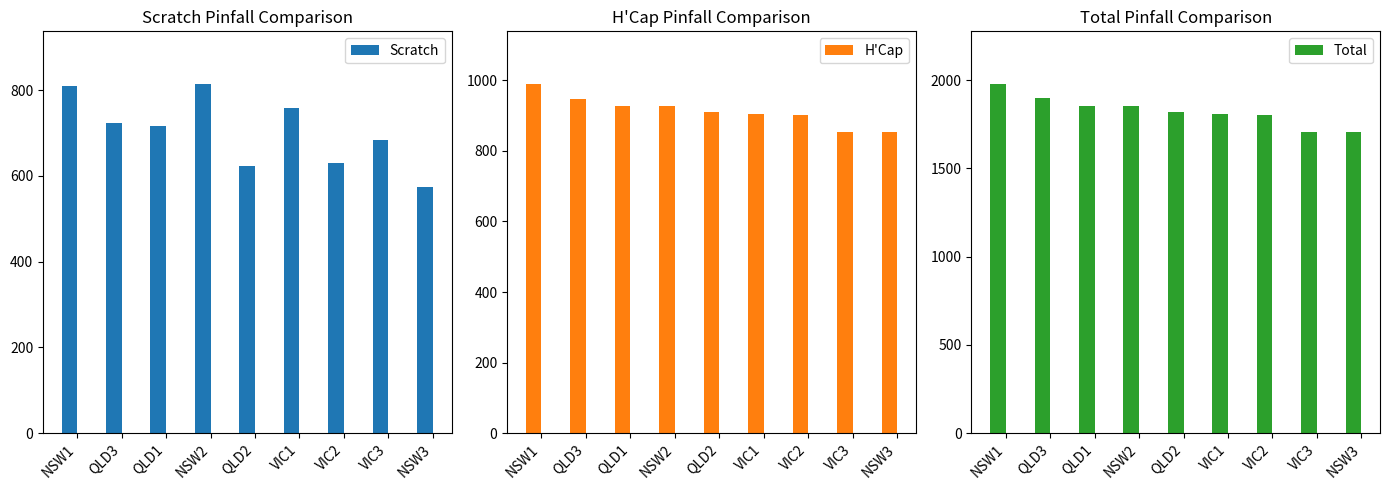

What is the smallest value displayed?

574